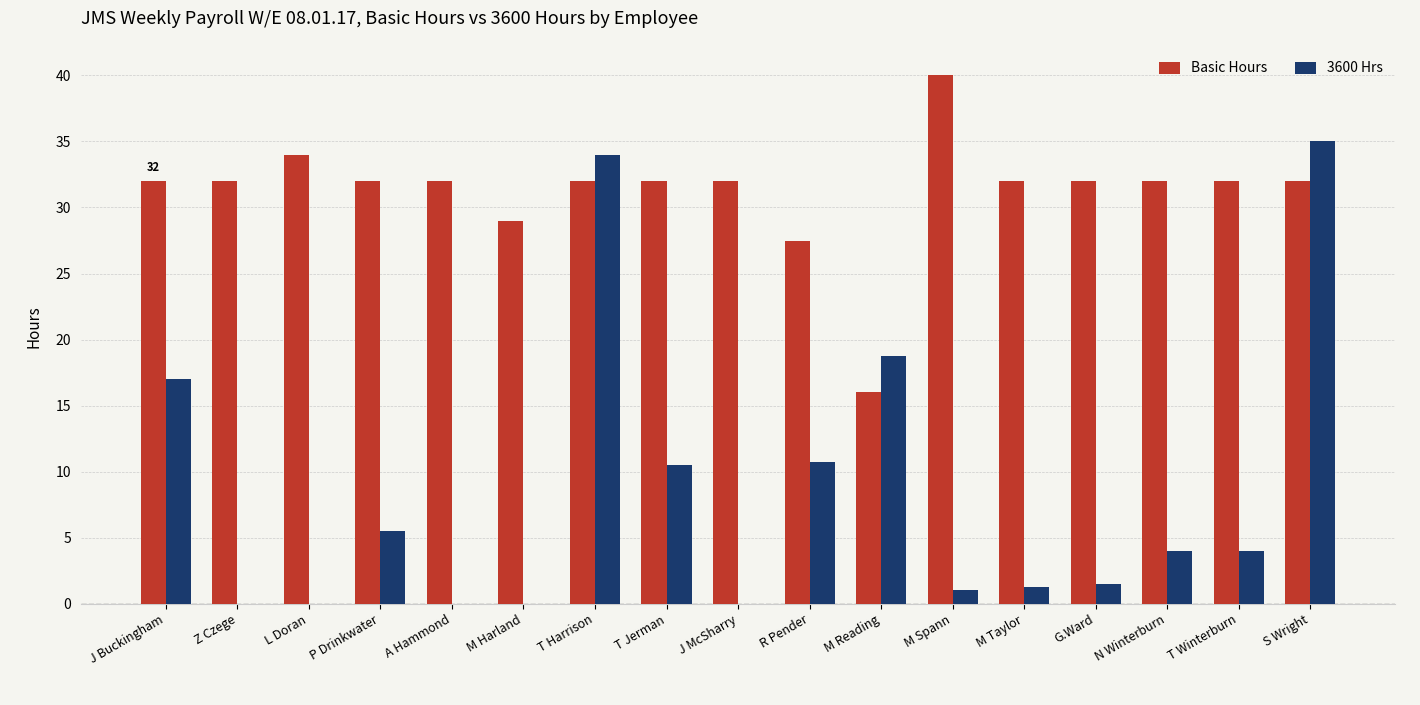

What is the sum of the 3600 Hrs values at J Buckingham and A Hammond?

17.0